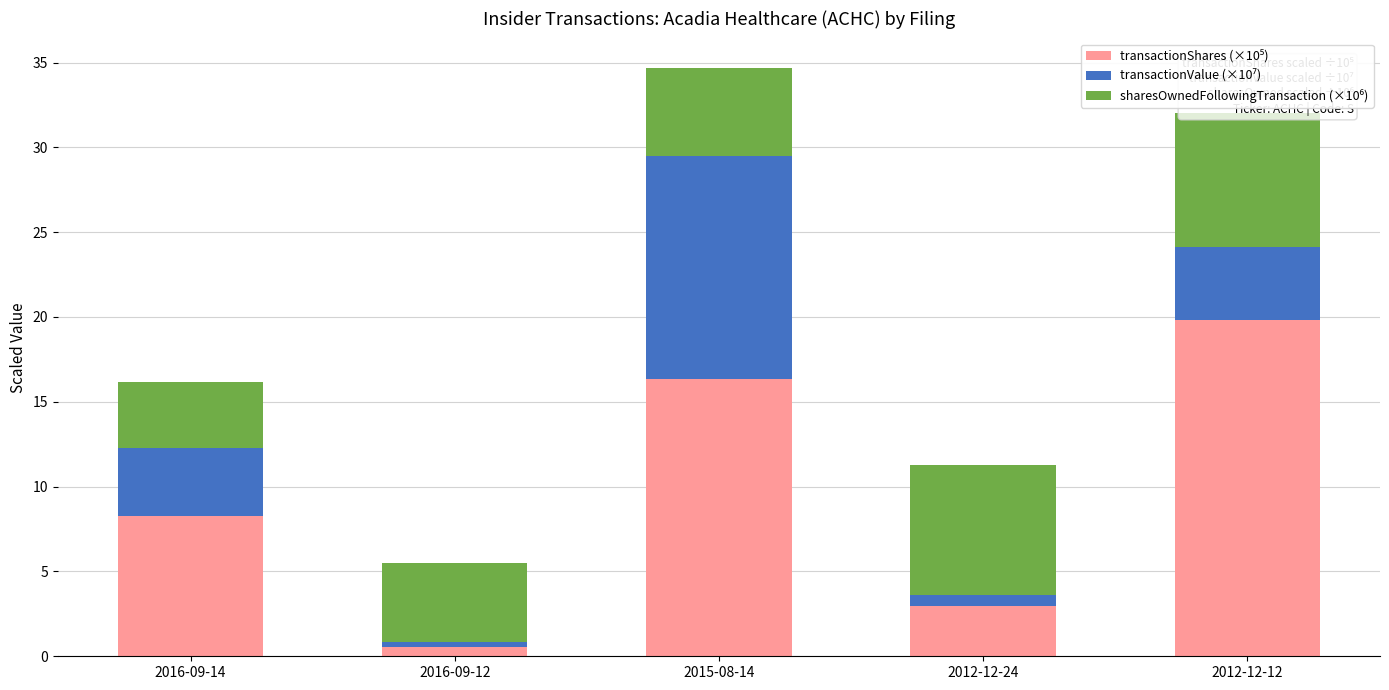

List the labels in order of sharesOwnedFollowingTransaction (×10⁶) value, largest first.

2012-12-12, 2012-12-24, 2015-08-14, 2016-09-12, 2016-09-14